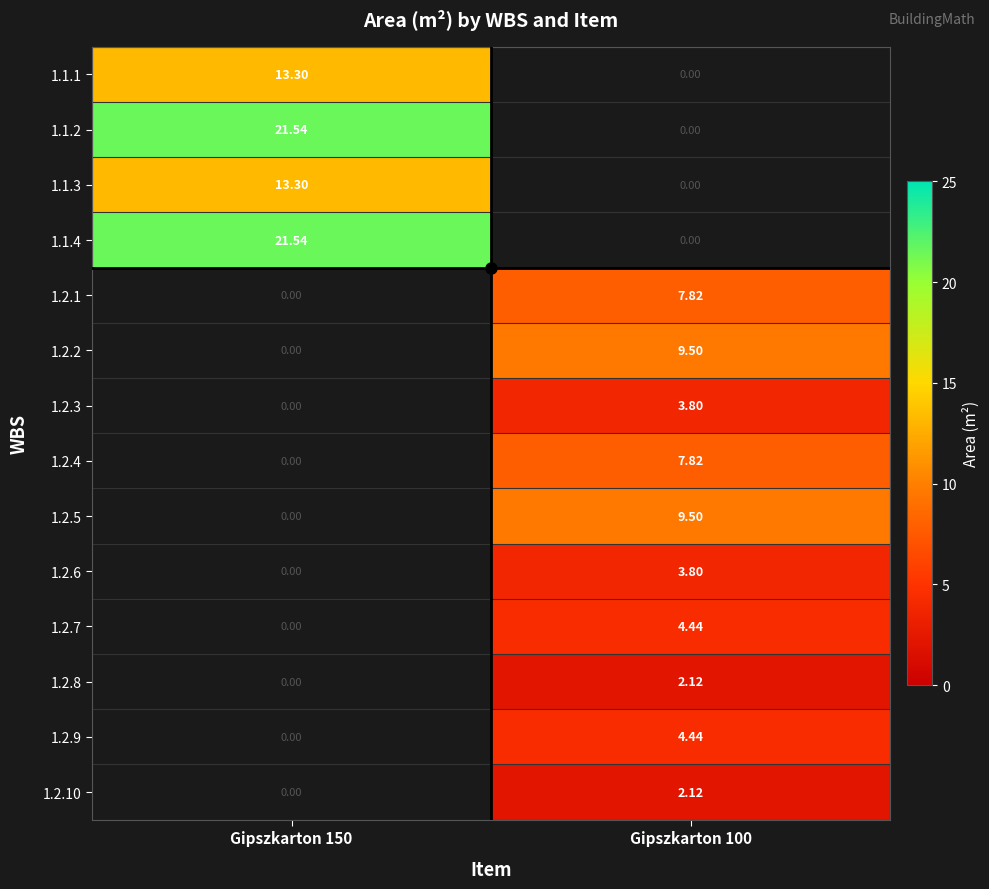

Which has a higher value, Gipszkarton 100 or Gipszkarton 150?

Gipszkarton 150